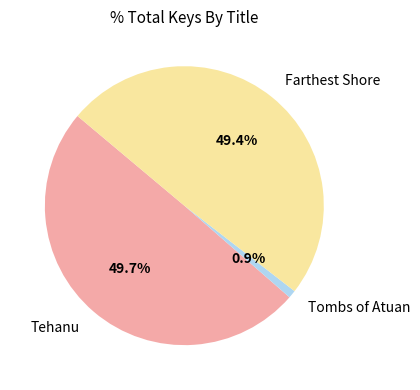

How many segments does this pie chart have?

3